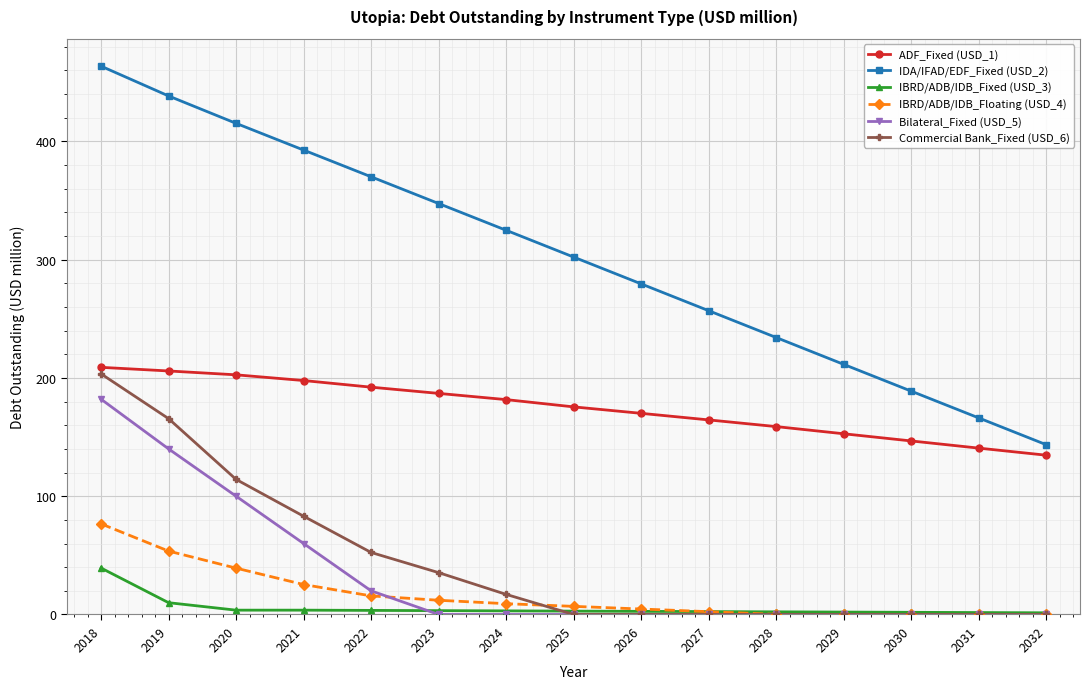

What is the difference between the maximum and minimum values in the IBRD/ADB/IDB_Floating (USD_4) series?

76.6